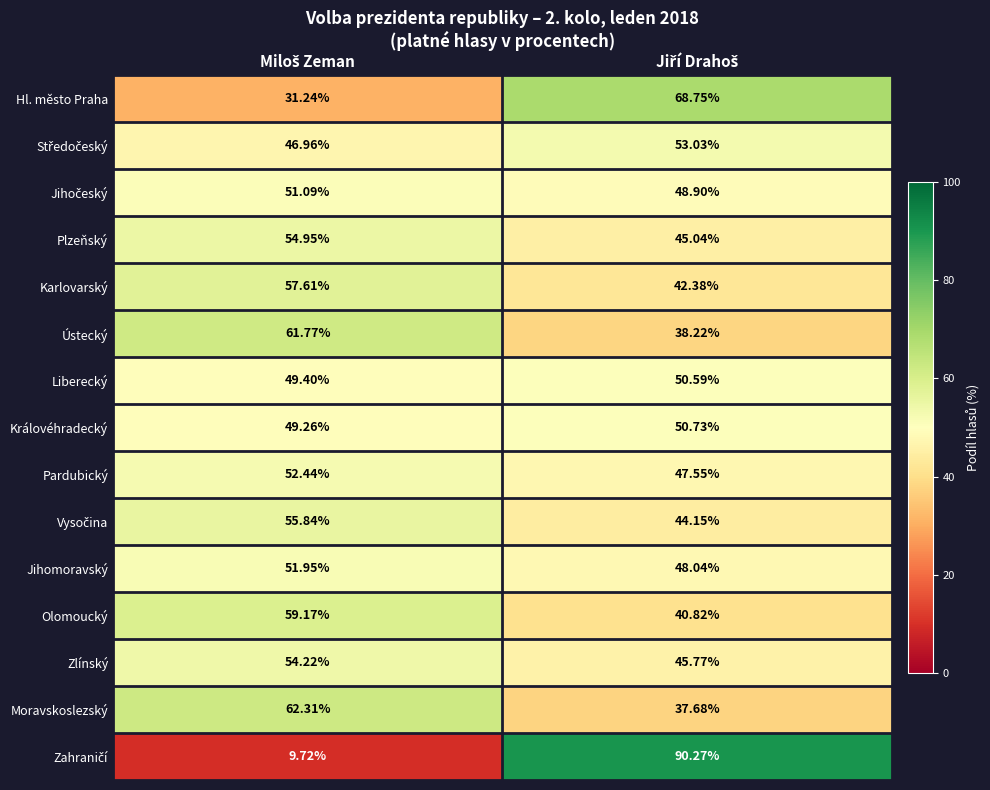

Count the number of data series in this chart.

15